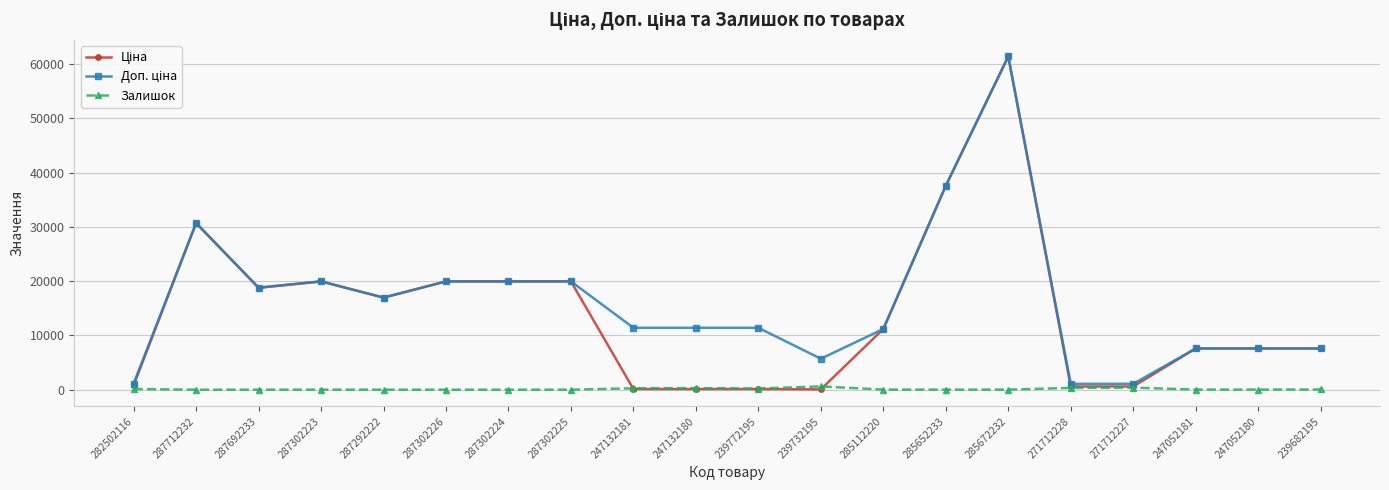

Which category has the highest value across all series?

285672232